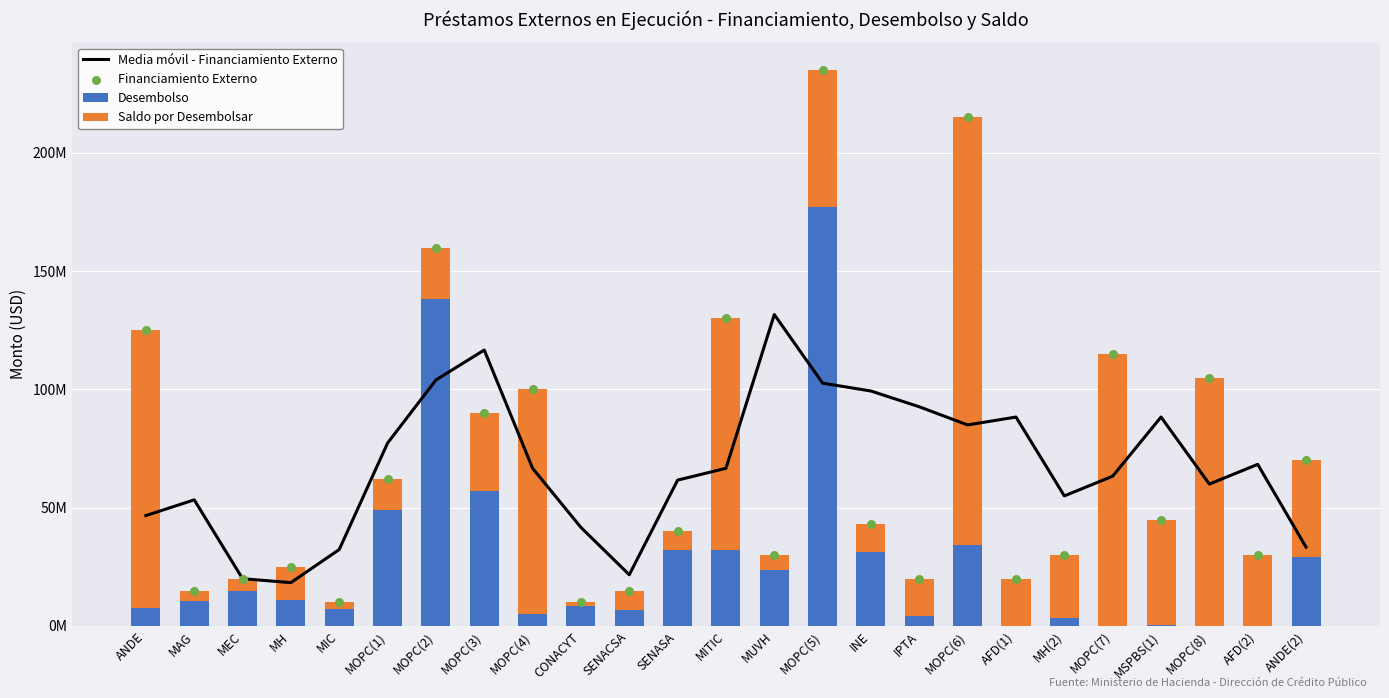

Which series has the widest spread of Y values?

Financiamiento Externo